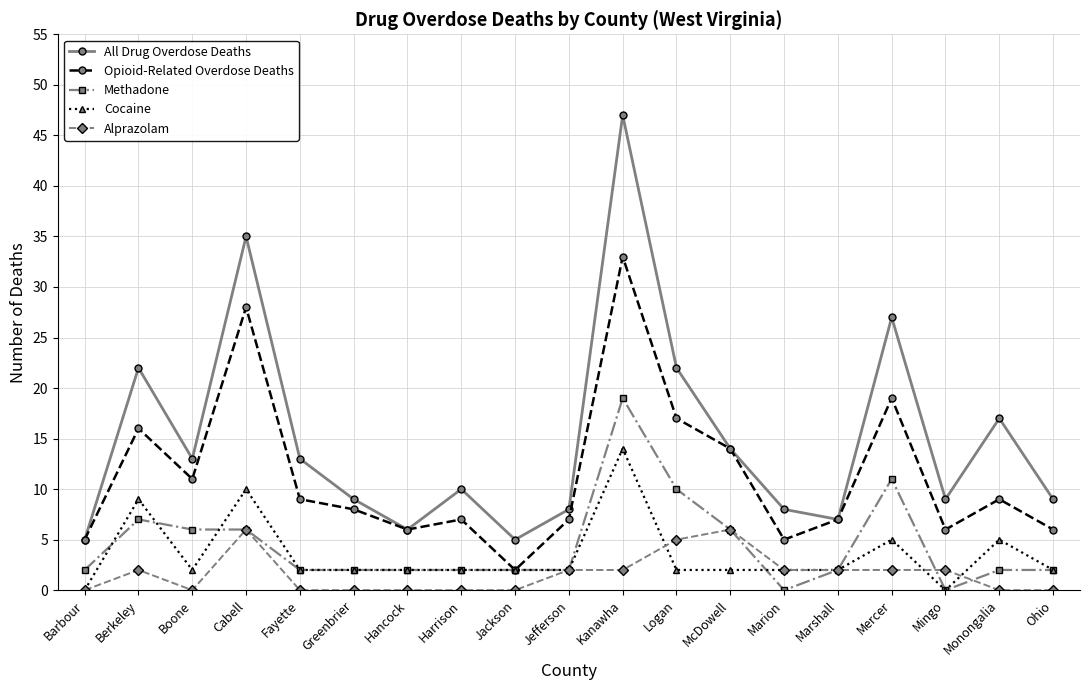

Does the chart display data point markers on the line(s)?

Yes